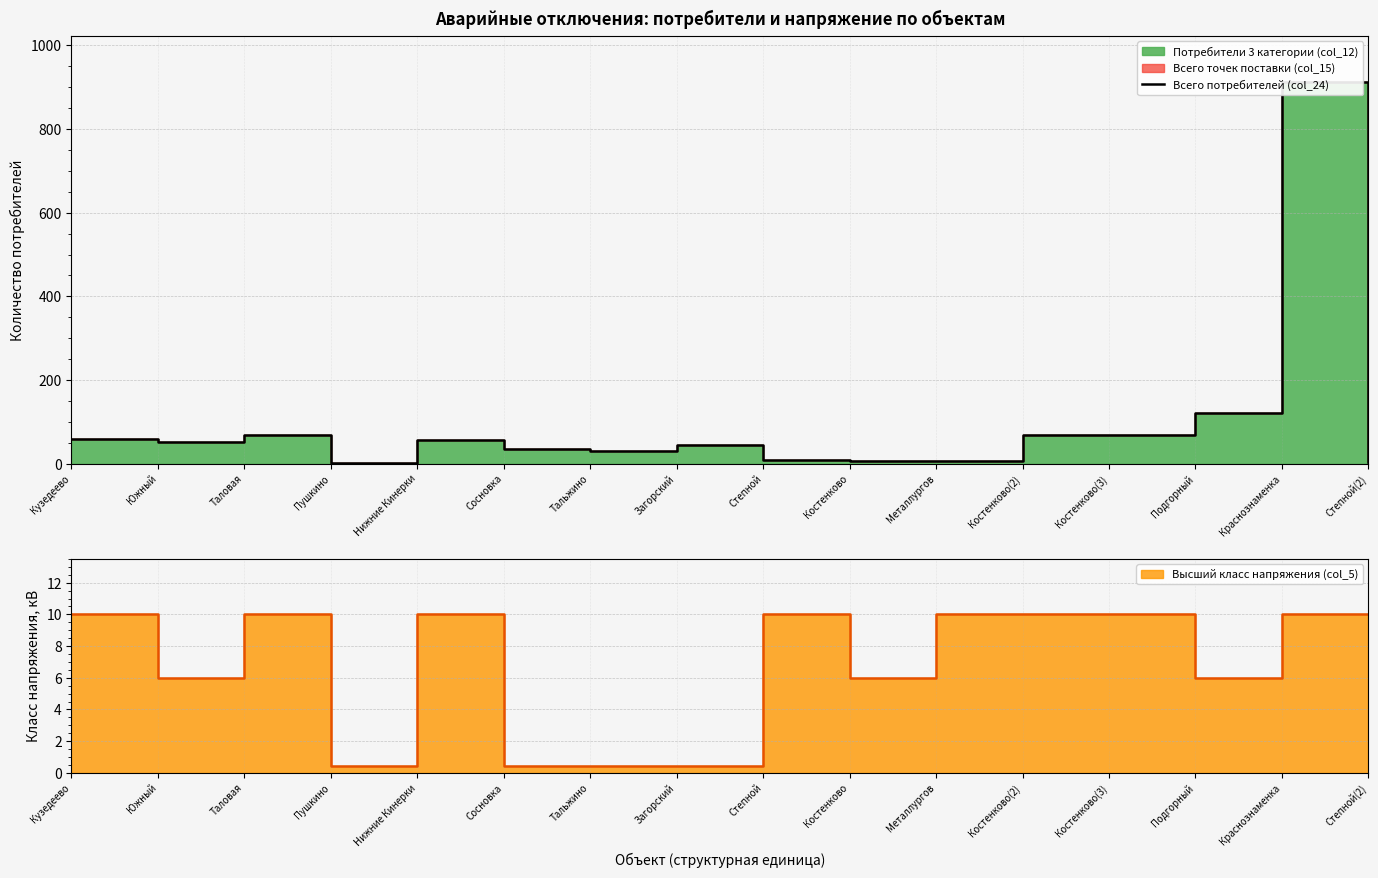

How many values exceed 53?

7